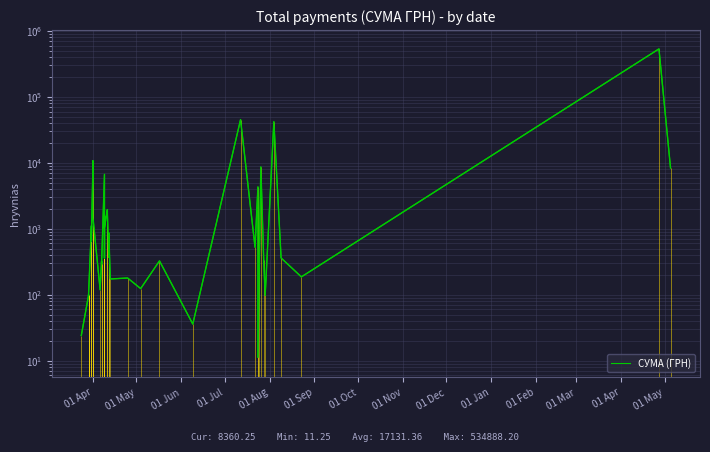

True or false: the data shows 108.2 at 20.

False